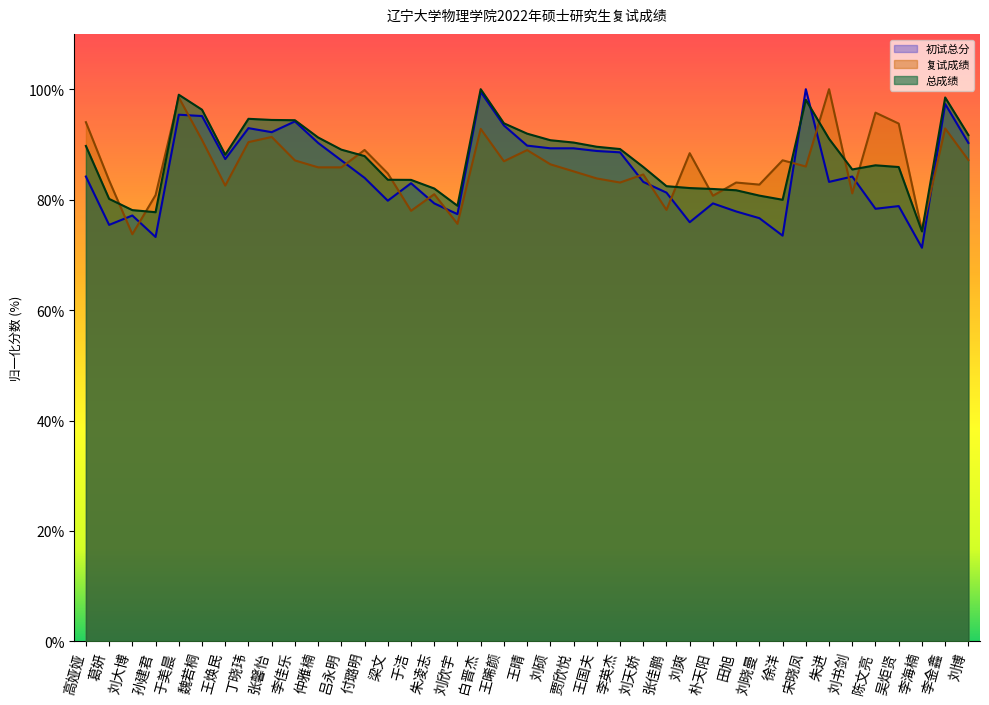

How many values in the 总成绩 series are below 88?

19